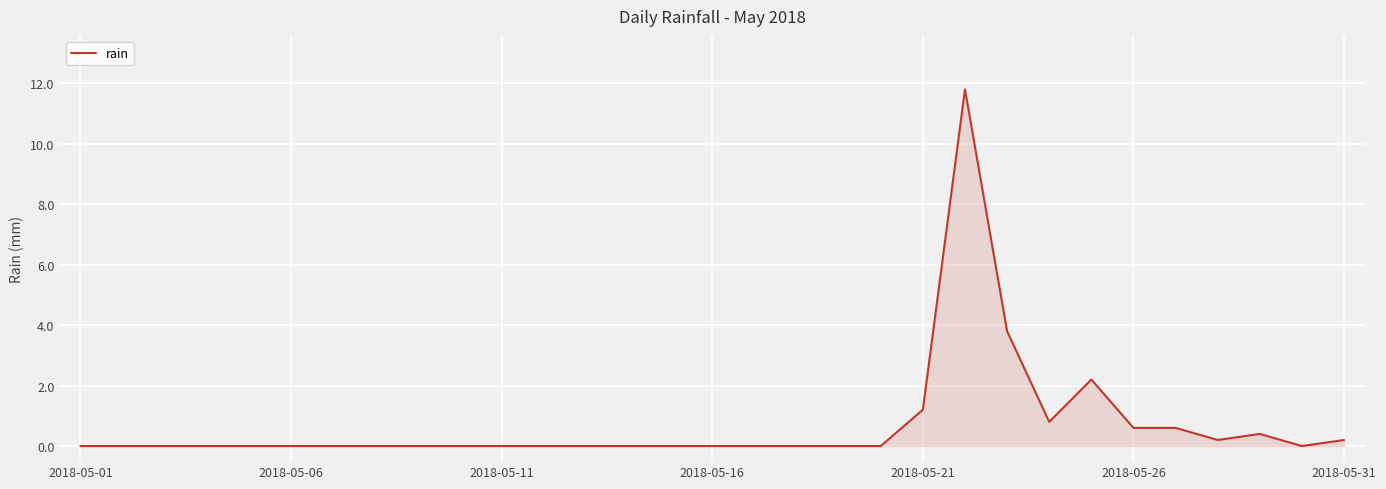

What is the difference between the maximum and minimum values?

11.8